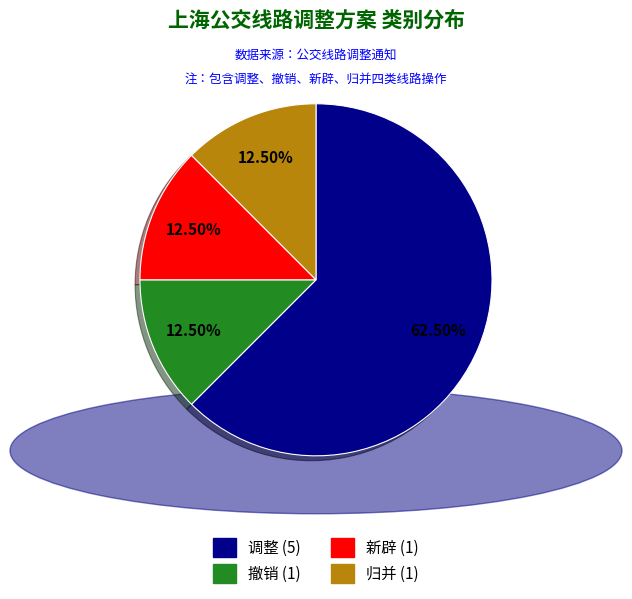

What is the largest slice in the pie chart?

调整